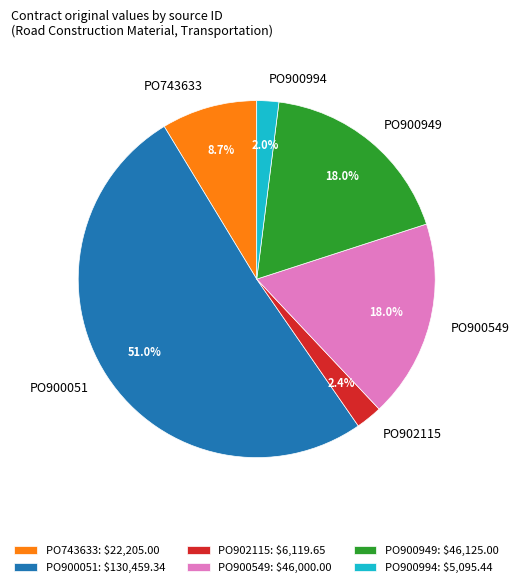

What percentage is the PO900949 slice, to the nearest percent?

18%